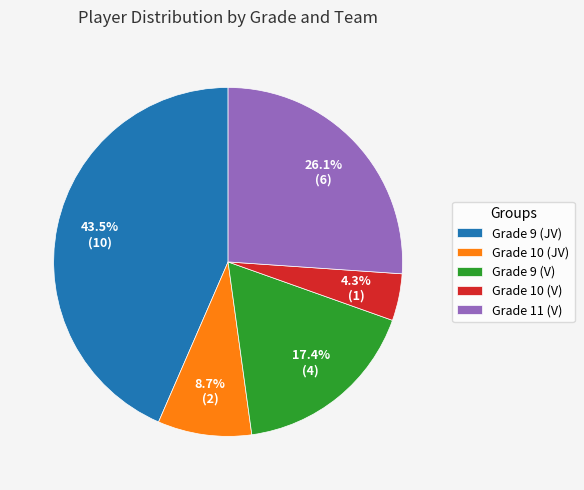

Which slice is the smallest?

Grade 10 (V)